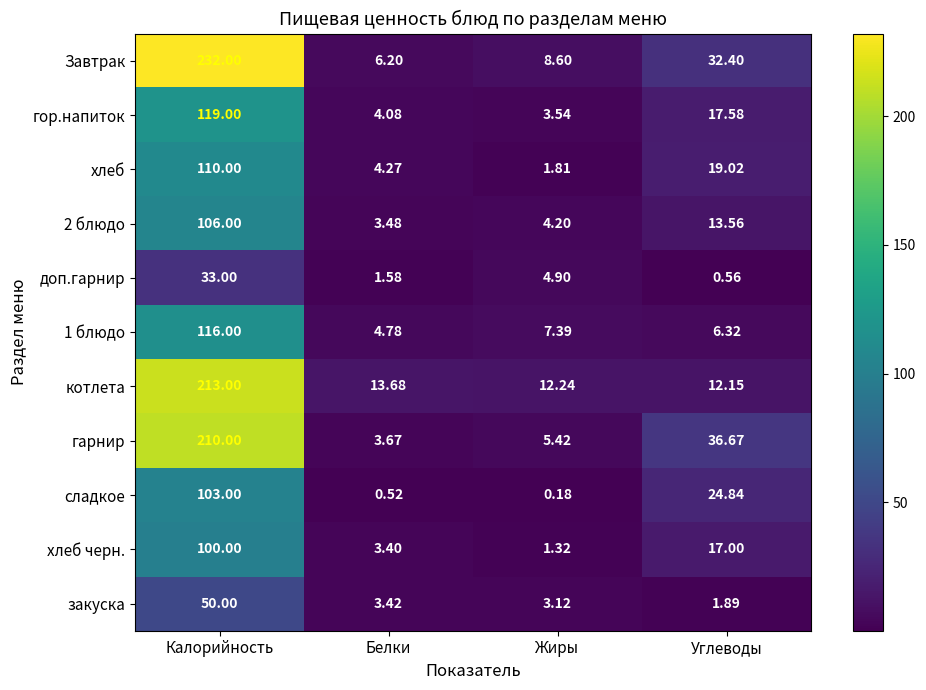

Which series has the largest range (max minus min)?

Завтрак